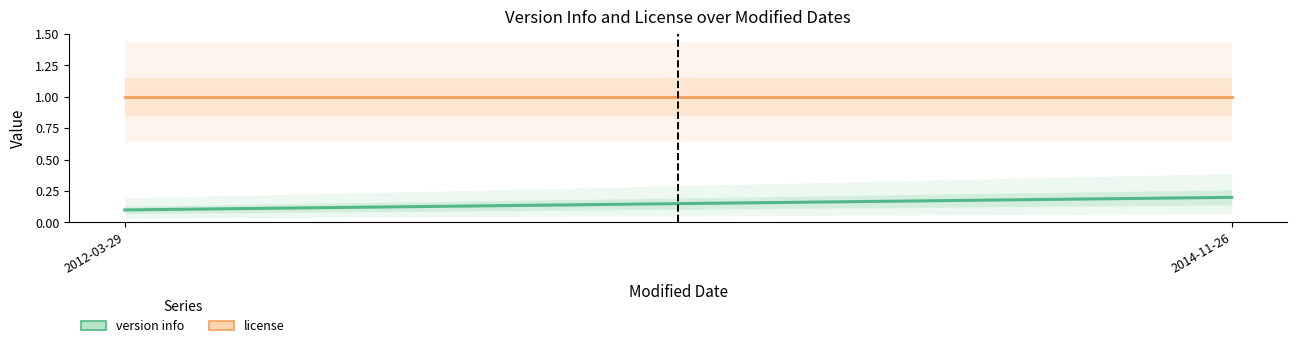

What position from the right is 2014-11-26?

1